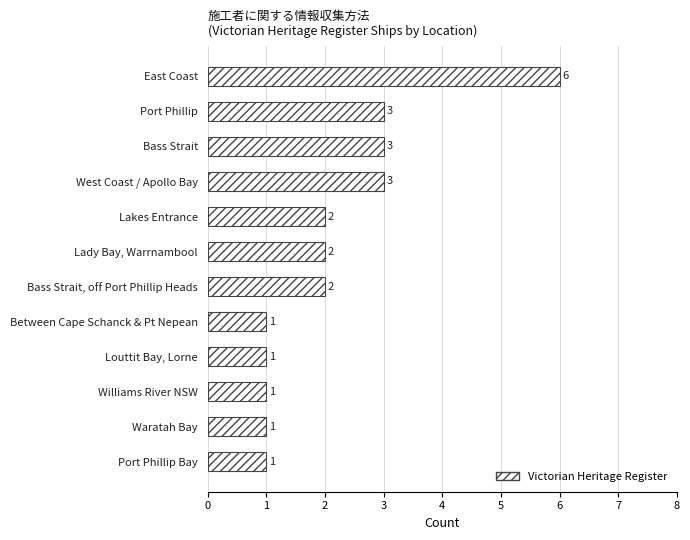

Is it true that the value at Bass Strait is 1?

False